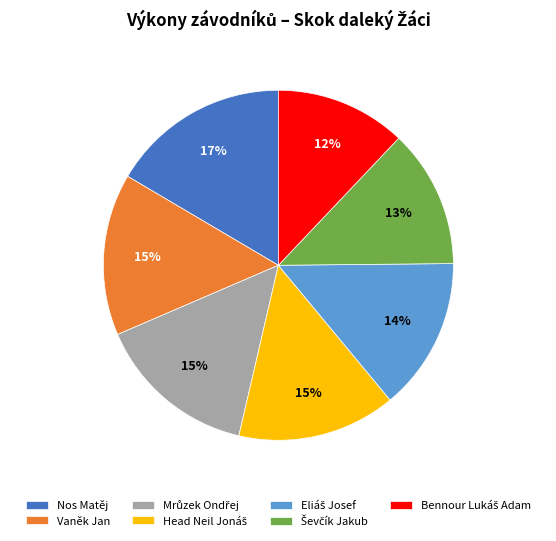

Which slice is the largest?

Nos Matěj